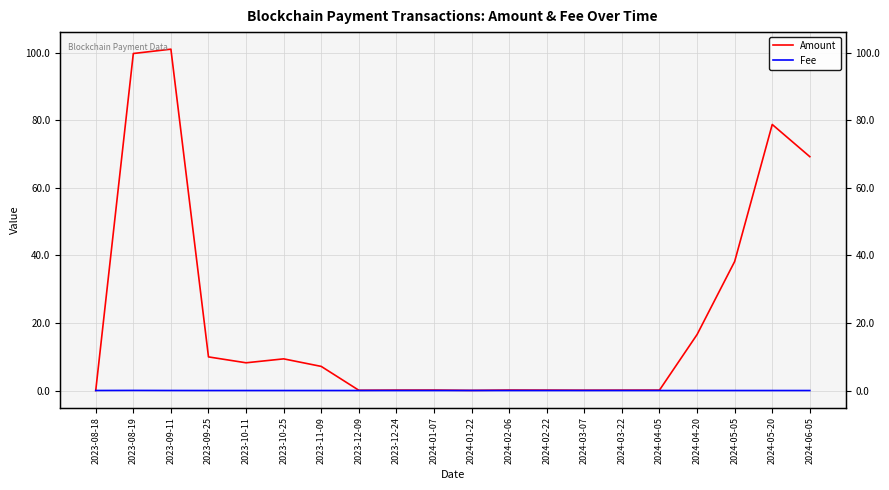

Reading left to right, list all the values displayed in this chart.

Amount: 2023-08-18=0.0	2023-08-19=99.7	2023-09-11=101.0	2023-09-25=9.9	2023-10-11=8.2	2023-10-25=9.4	2023-11-09=7.1	2023-12-09=0.1	2023-12-24=0.1	2024-01-07=0.1	2024-01-22=0.0	2024-02-06=0.1	2024-02-22=0.1	2024-03-07=0.1	2024-03-22=0.1	2024-04-05=0.1	2024-04-20=16.6	2024-05-05=38.2	2024-05-20=78.7	2024-06-05=69.2
Fee: 2023-08-18=0.0	2023-08-19=0.0	2023-09-11=0.0	2023-09-25=0.0	2023-10-11=0.0	2023-10-25=0.0	2023-11-09=0.0	2023-12-09=0.0	2023-12-24=0.0	2024-01-07=0.0	2024-01-22=0.0	2024-02-06=0.0	2024-02-22=0.0	2024-03-07=0.0	2024-03-22=0.0	2024-04-05=0.0	2024-04-20=0.0	2024-05-05=0.0	2024-05-20=0.0	2024-06-05=0.0